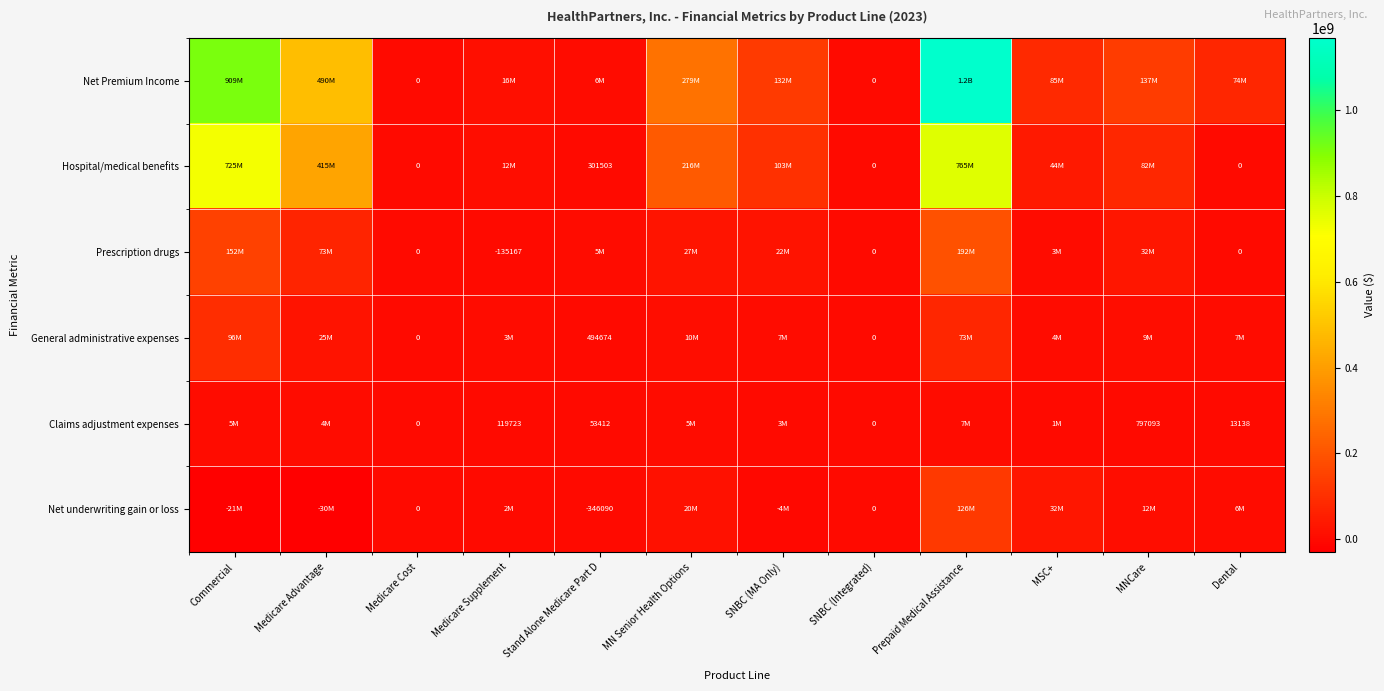

True or false: General administrative expenses has a value of 275548 at Stand Alone Medicare Part D.

False